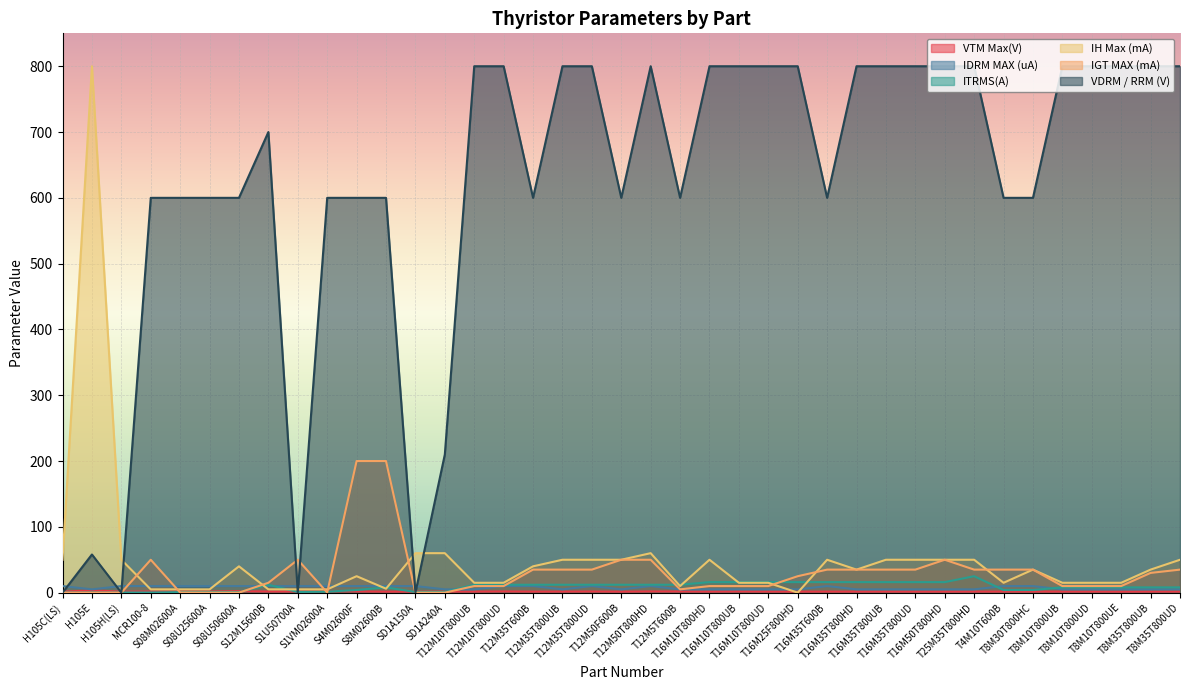

Between T16M10T800UB and H105E, which is larger?

H105E